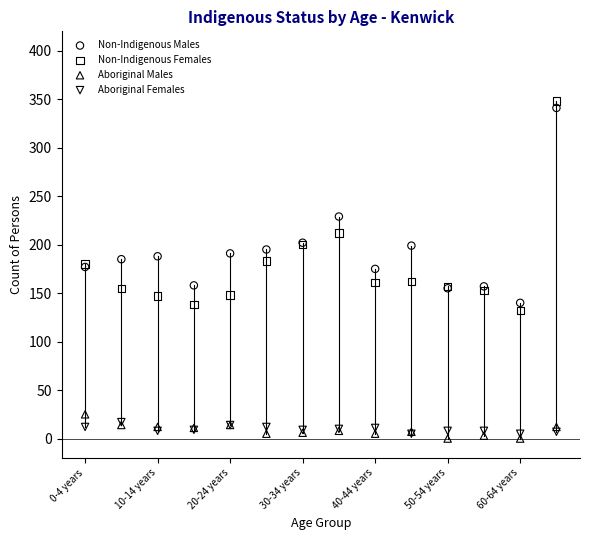

In the Non-Indigenous Females series, what Y value is closest to 240?

212